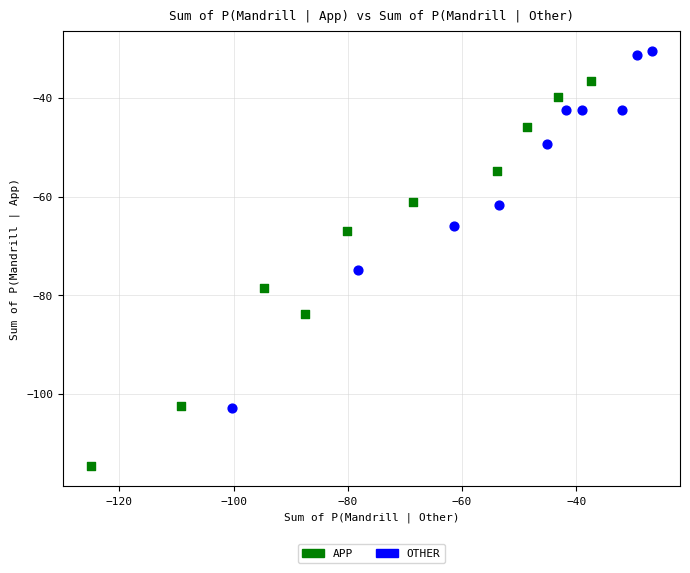

Which series reaches the maximum Y coordinate?

OTHER